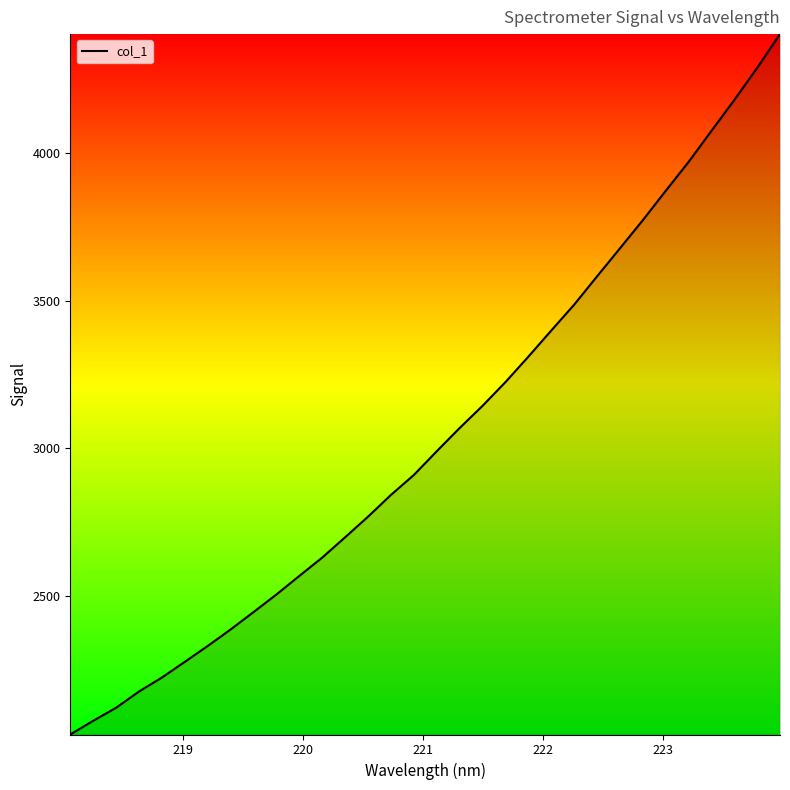

True or false: the data has more than 1 interior local peaks.

False